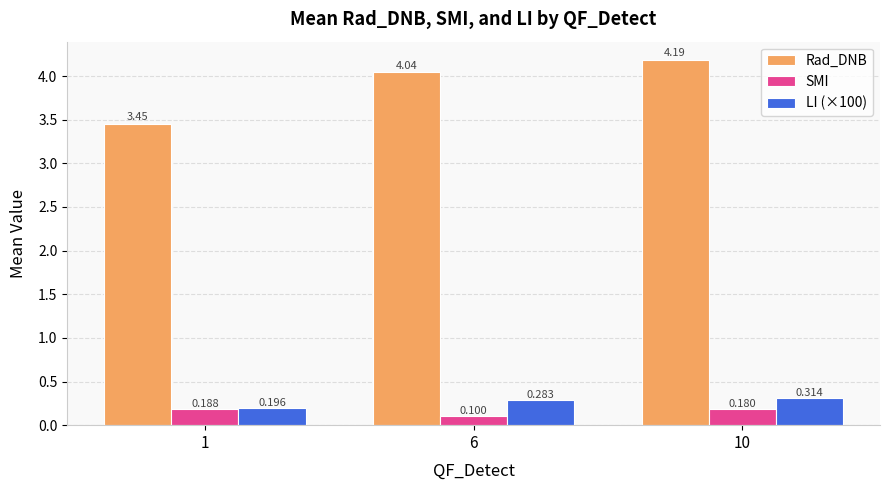

List the series in order of their peak value, lowest first.

SMI, LI (×100), Rad_DNB